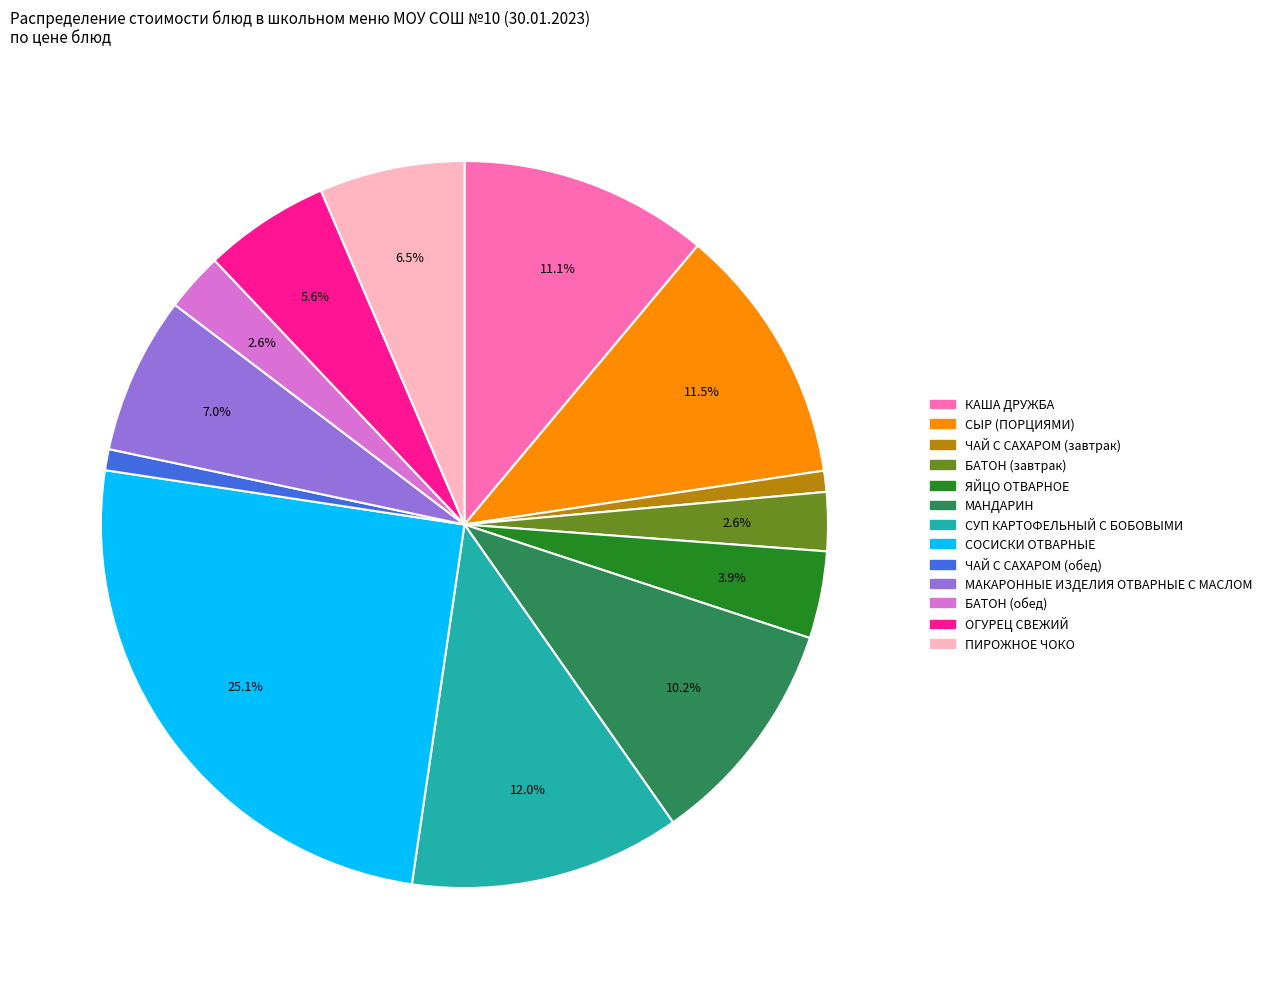

To the nearest percent, what is the difference between the ЧАЙ С САХАРОМ (обед) and МАНДАРИН slice percentages?

9%